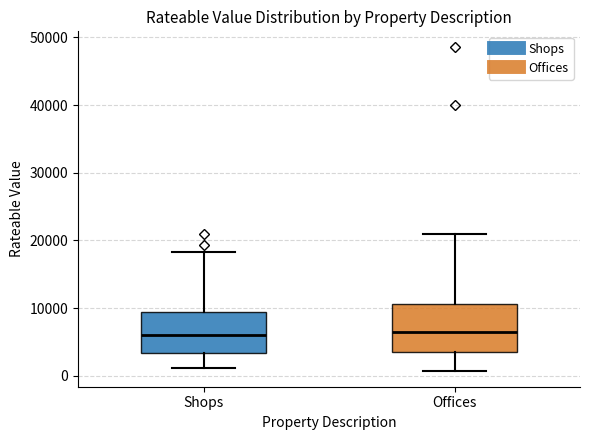

Comparing the boxes themselves (not the whiskers), which one is the tallest?

Offices